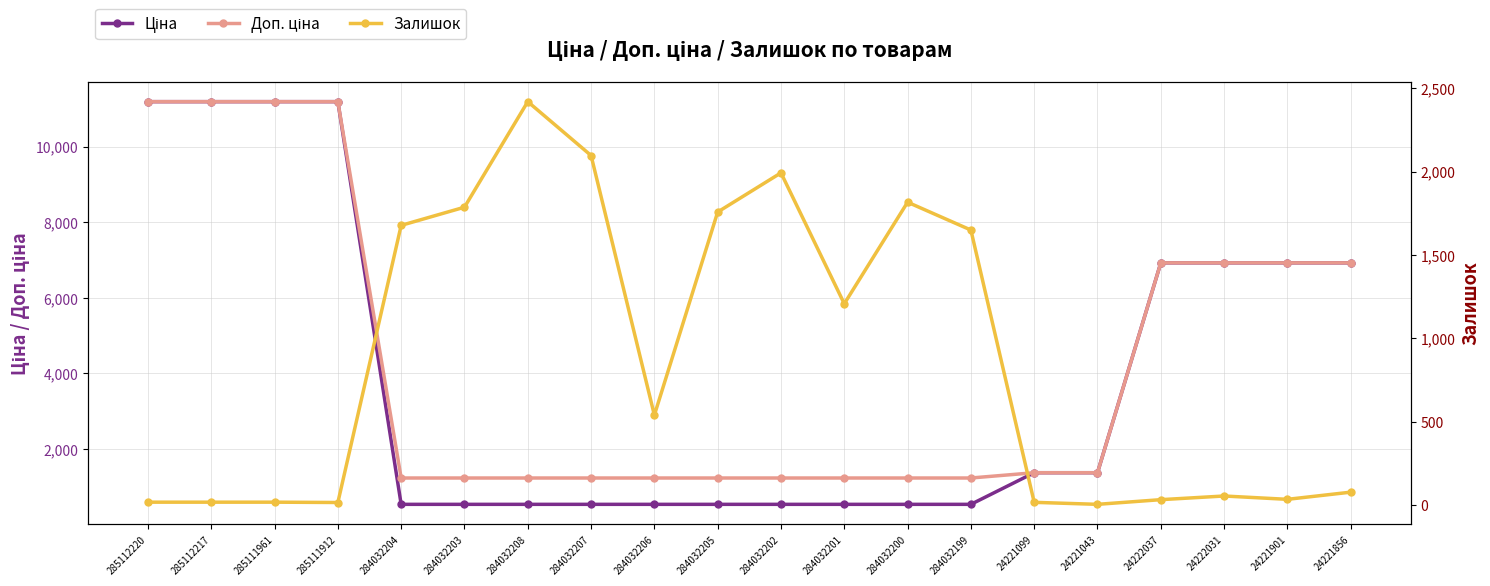

What is the difference between the highest and lowest values at 24221043?

1371.4